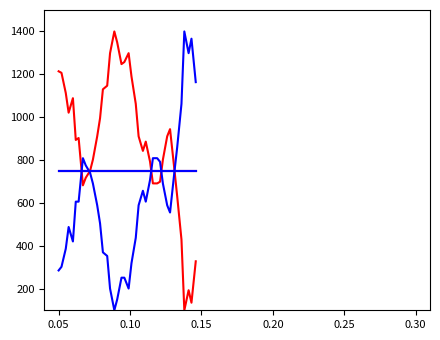

Does the chart have visible grid lines?

No